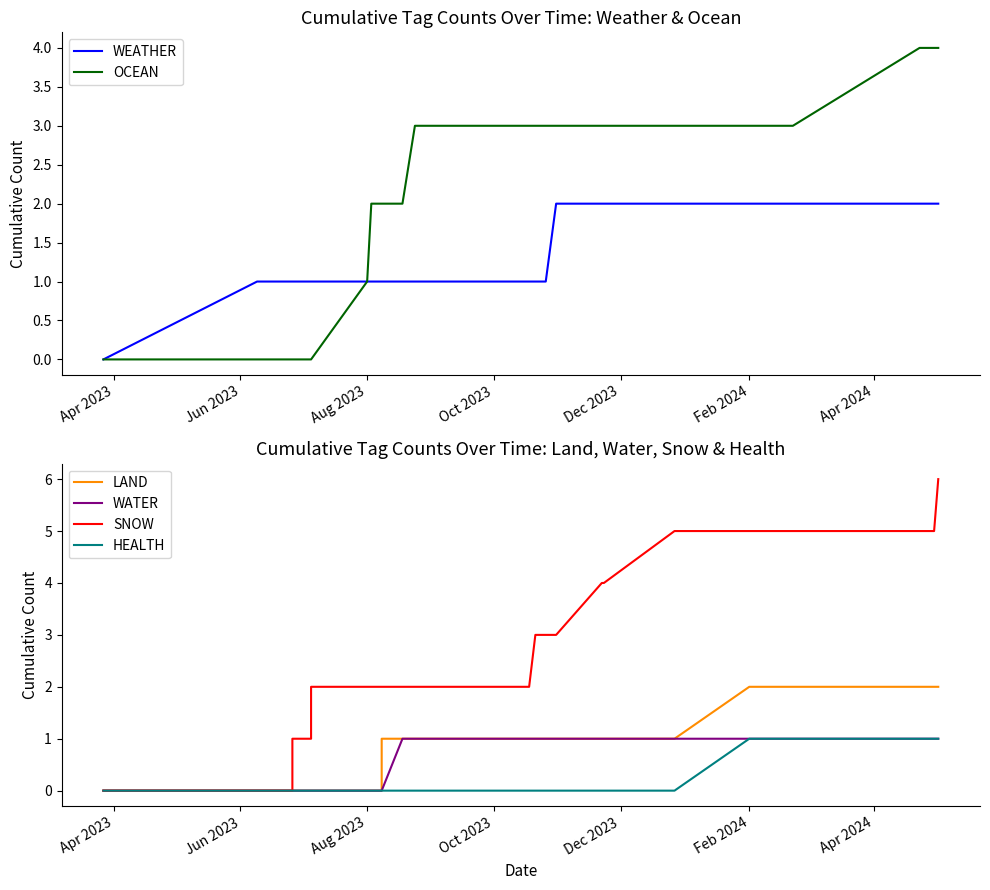

What is the average value of the LAND series?

1